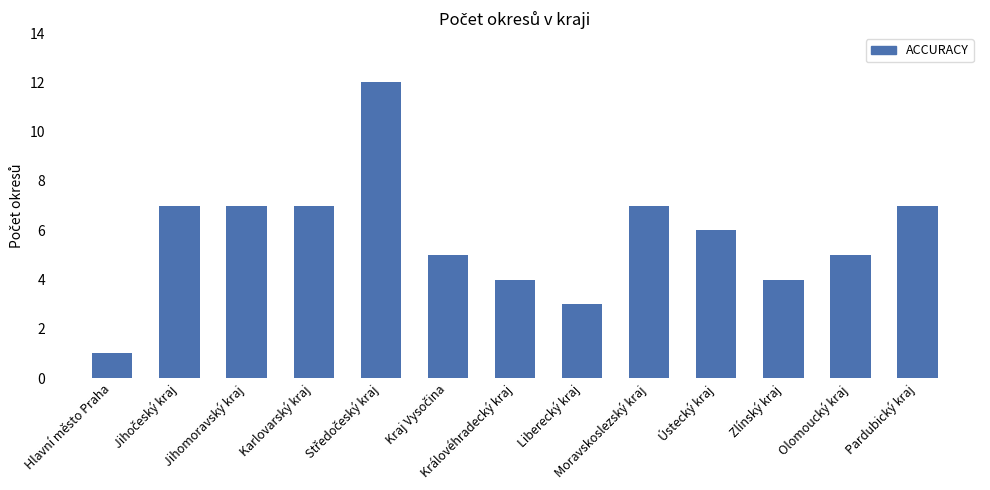

What is the difference between the values at Ústecký kraj and Hlavní město Praha?

5